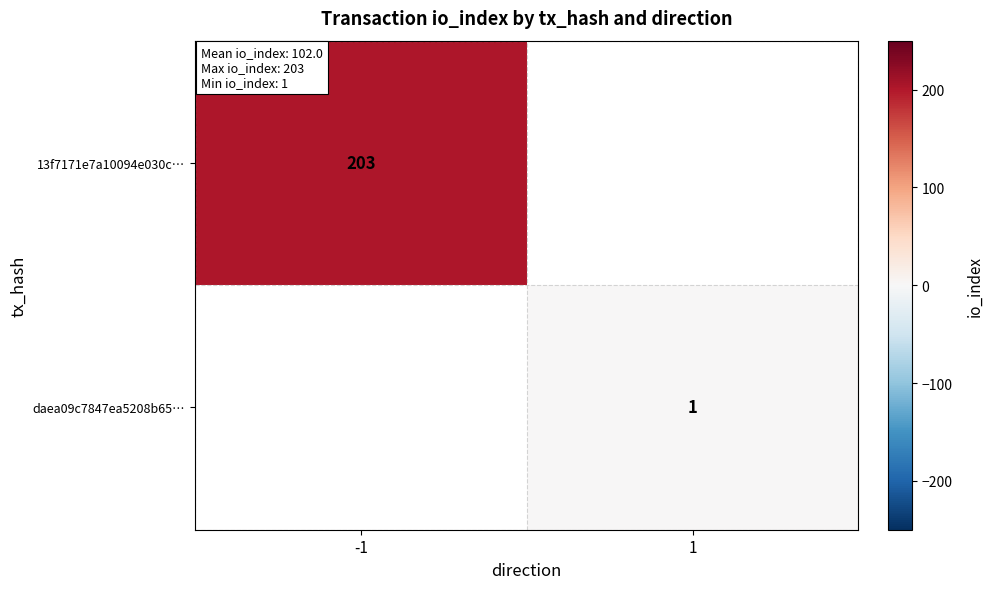

The daea09c7847ea5208b65… series shows 1.7 at 1. True or false?

False